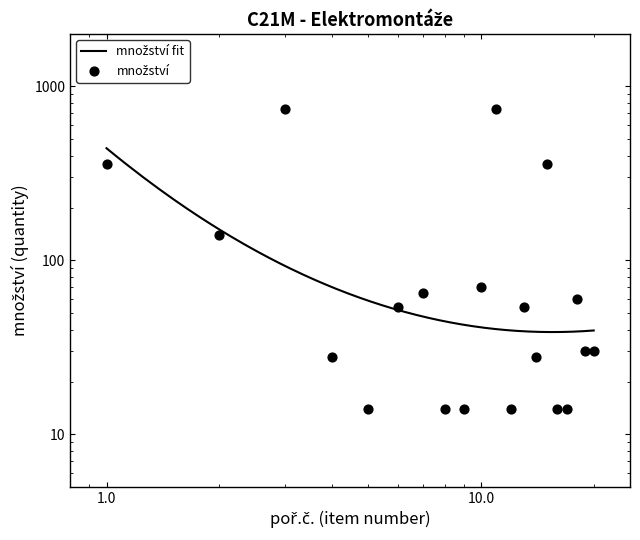

Between 19 and 16, which is larger?

19